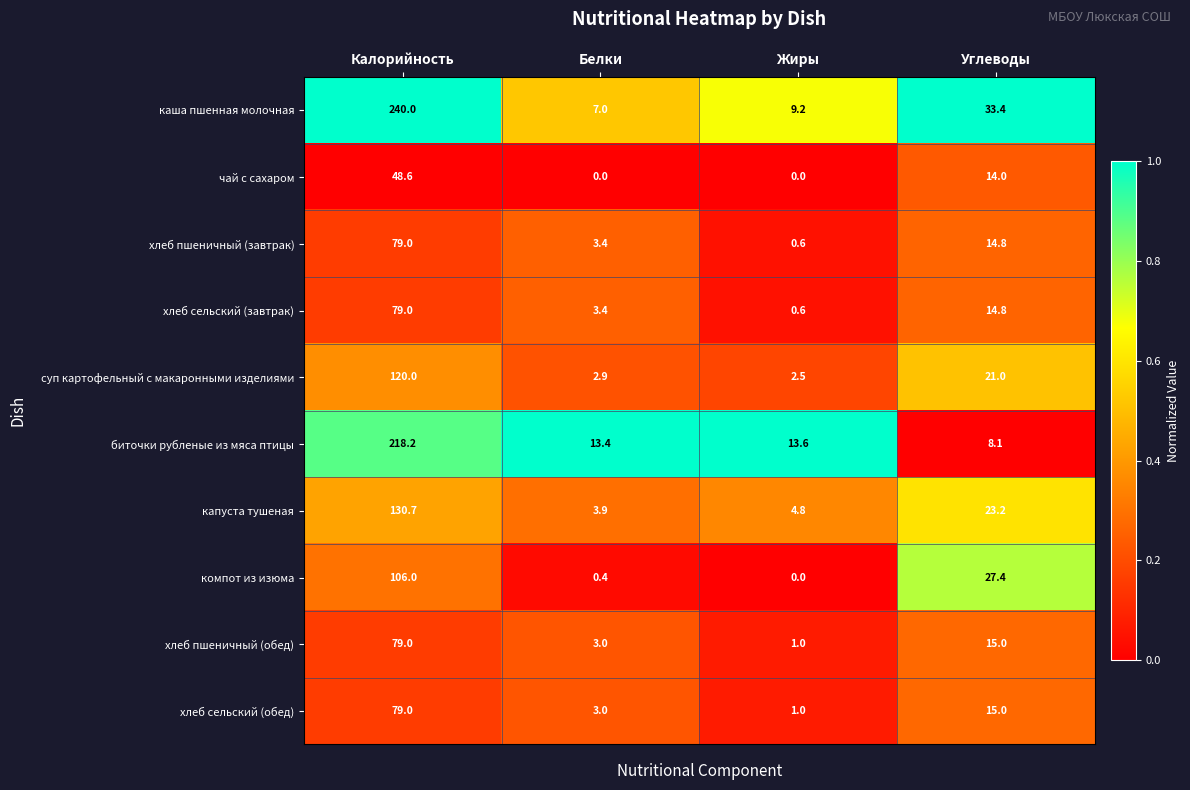

What is the total value across all series at Белки?

40.4